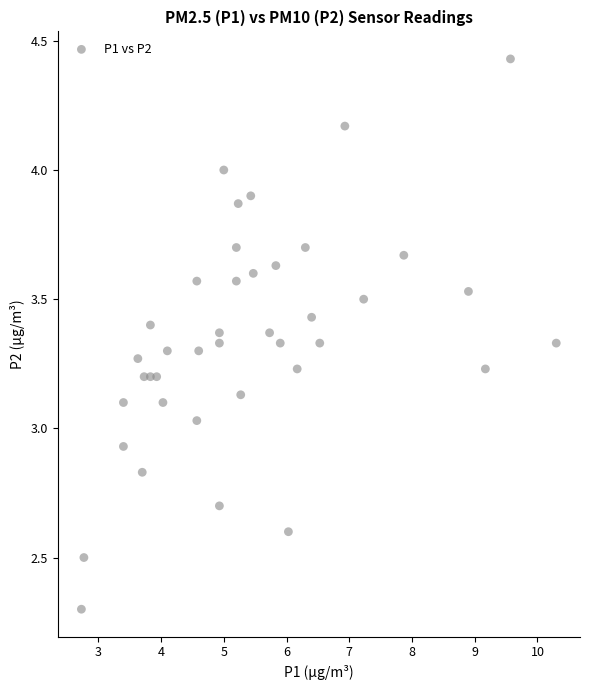

What is the range of X values (max minus min)?

7.6